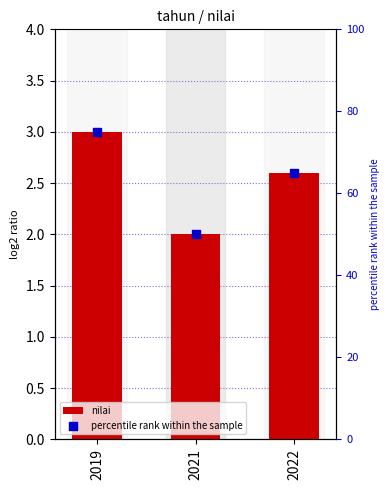

Which series has the largest Y range (max minus min)?

percentile rank within the sample